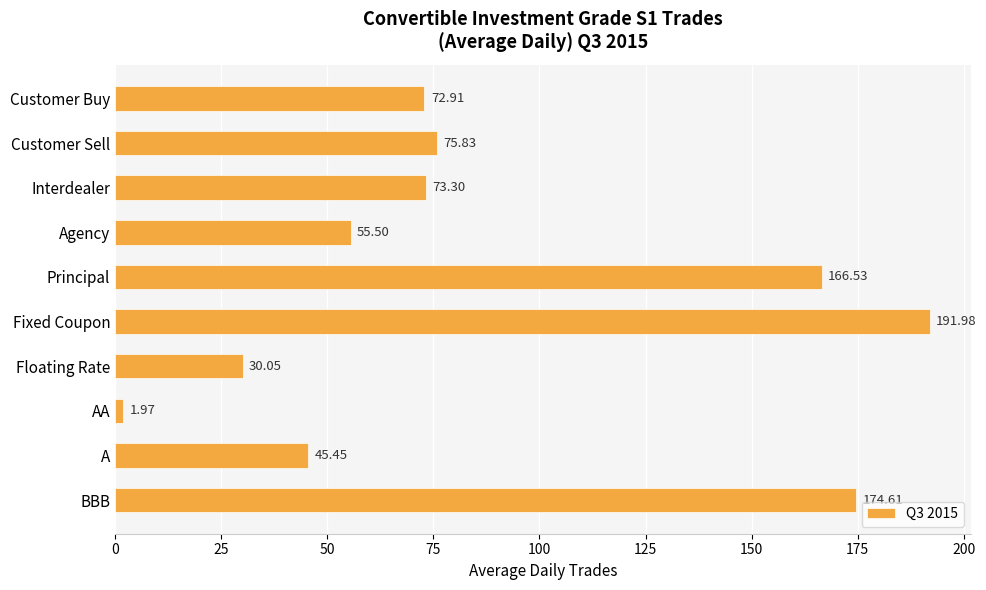

What is the difference between the values at Floating Rate and A?

15.4